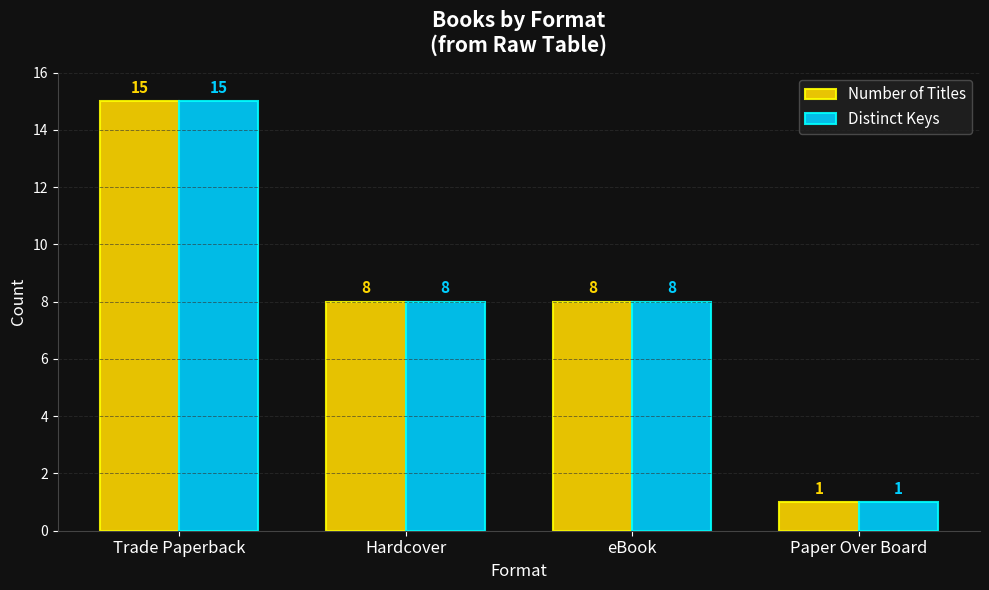

What position from the right is Trade Paperback?

4